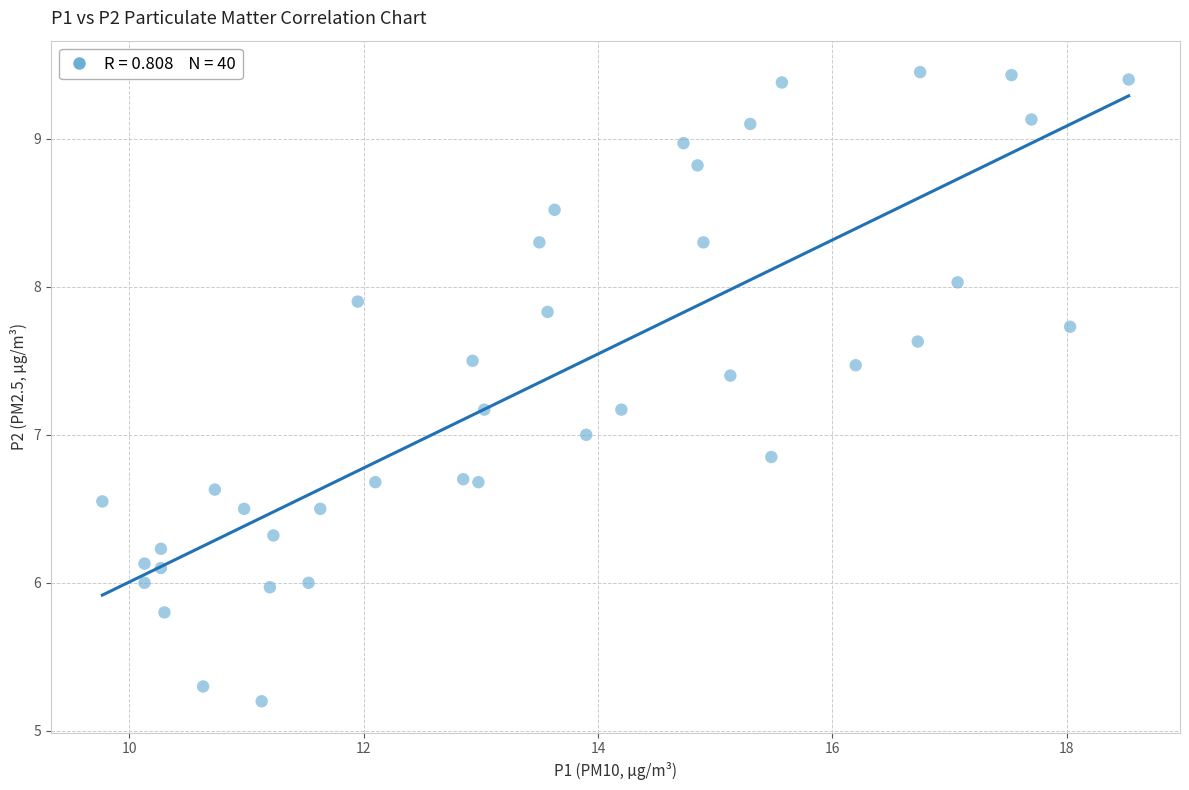

What is the range of X values (max minus min)?

8.8